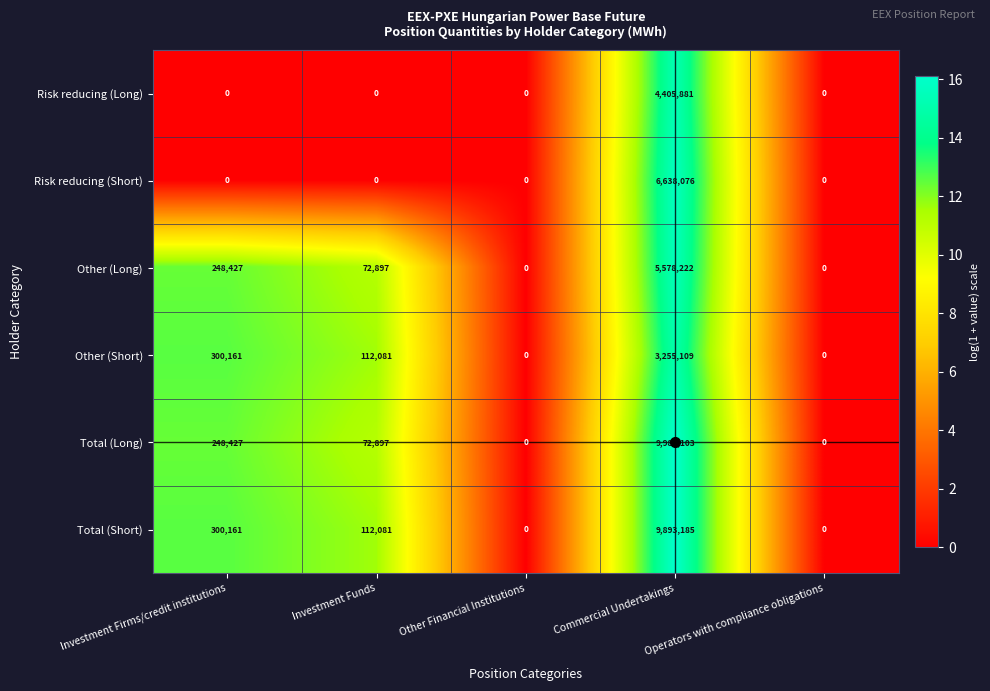

True or false: Other (Short) has a value of 0 at Operators with compliance obligations.

True